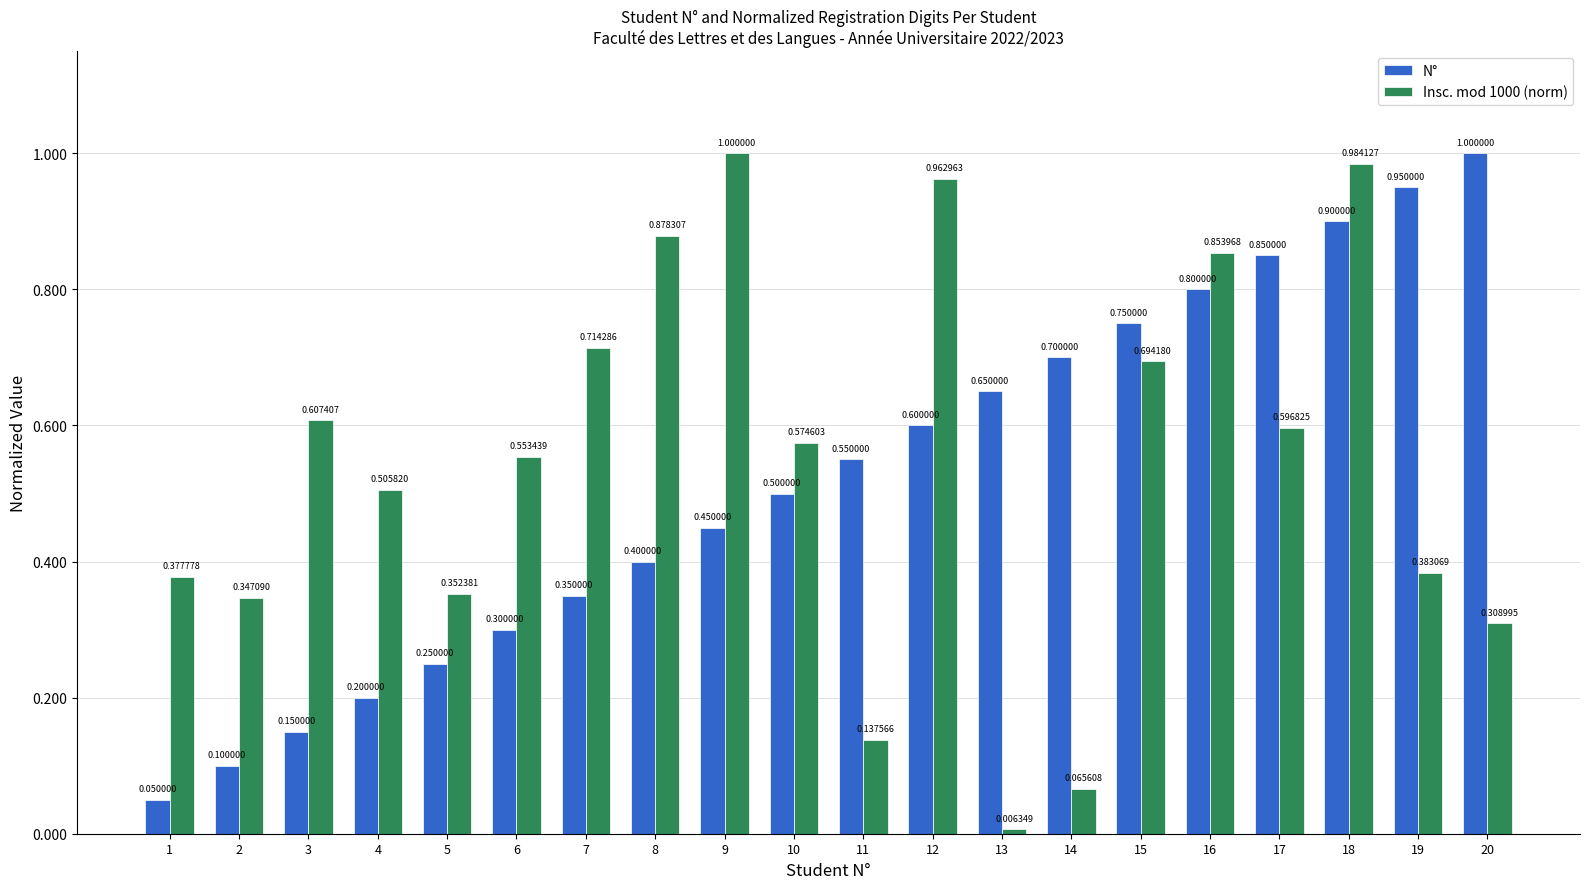

Which series has the widest spread of values?

Insc. mod 1000 (norm)